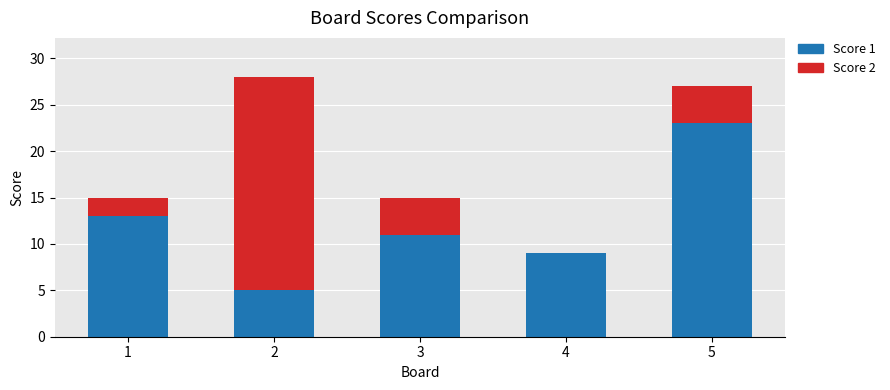

What is the highest value of the Score 1 series?

23